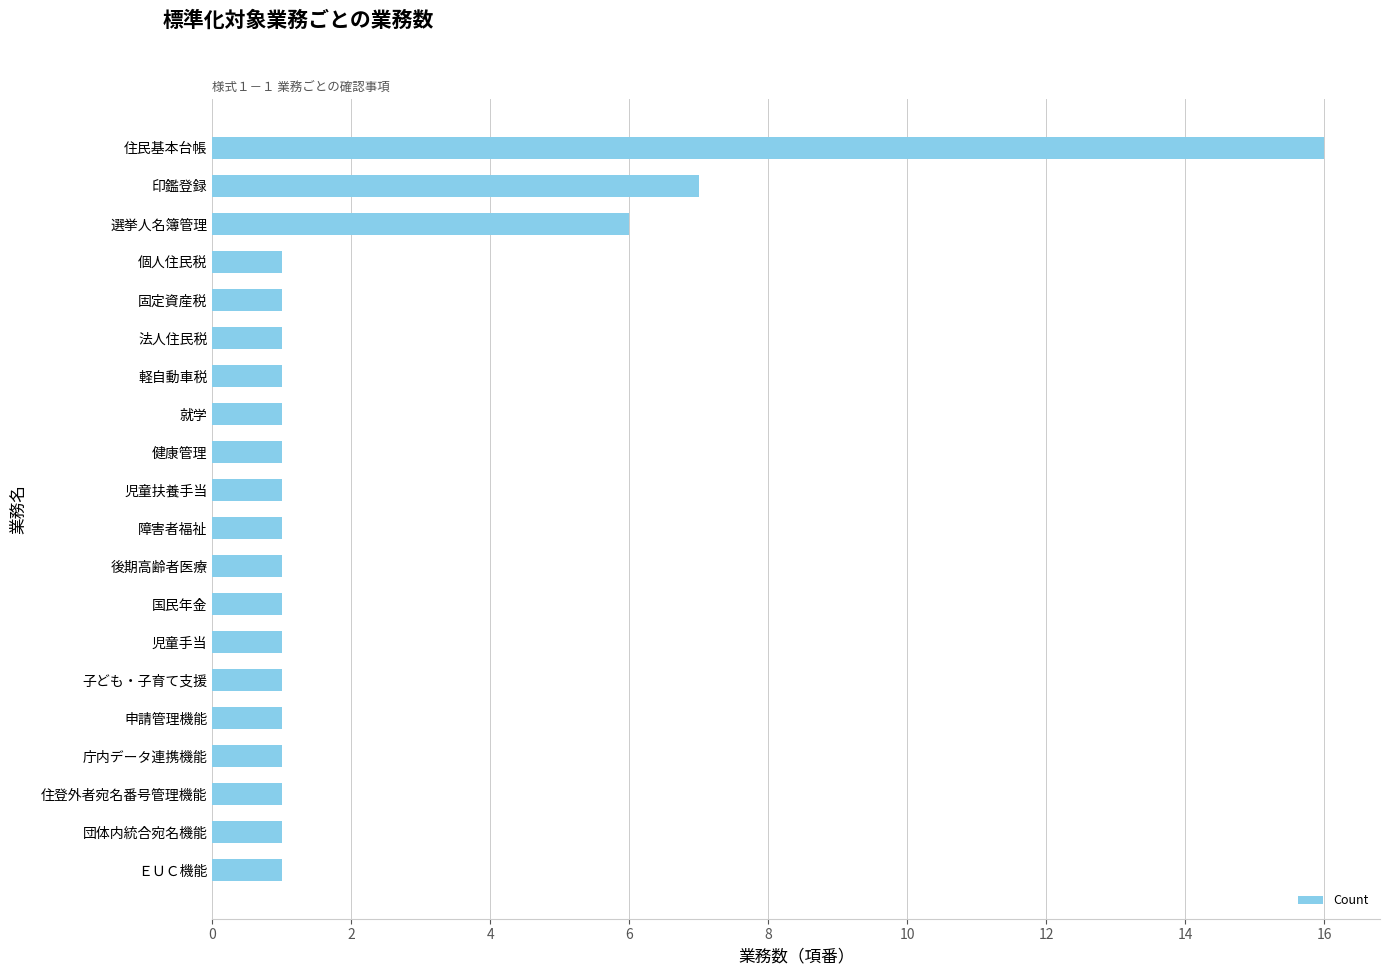

Is it true that the value at 庁内データ連携機能 is 1?

True